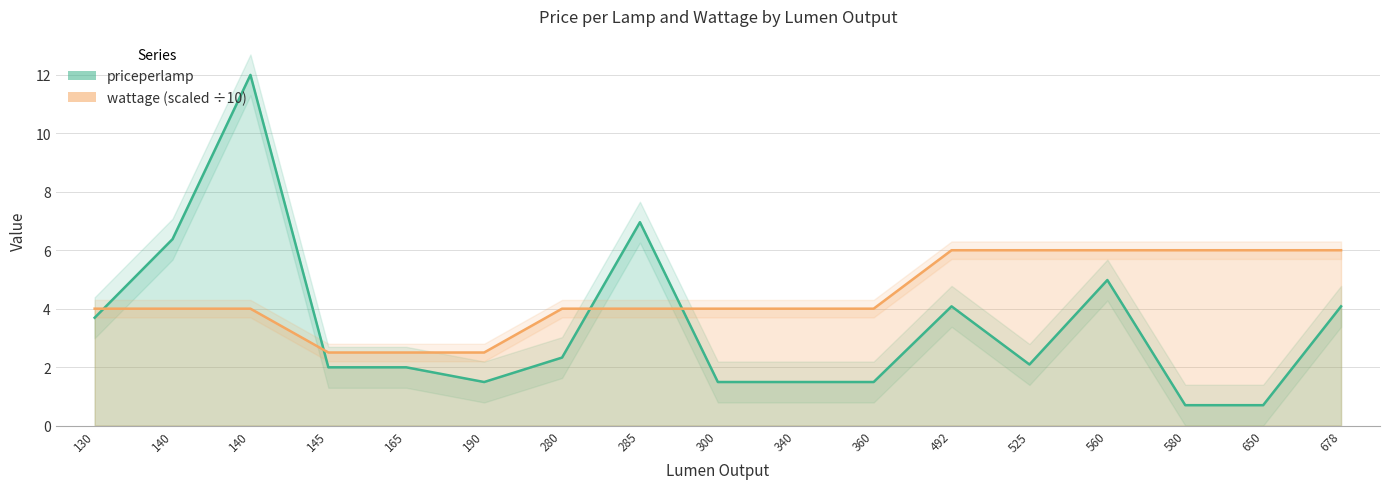

Reading left to right, extract all data points from this chart.

priceperlamp: 3.7	6.4	12.0	2.0	2.0	1.5	2.3	7.0	1.5	1.5	1.5	4.1	2.1	5.0	0.7	0.7	4.1
wattage: 4.0	4.0	4.0	2.5	2.5	2.5	4.0	4.0	4.0	4.0	4.0	6.0	6.0	6.0	6.0	6.0	6.0